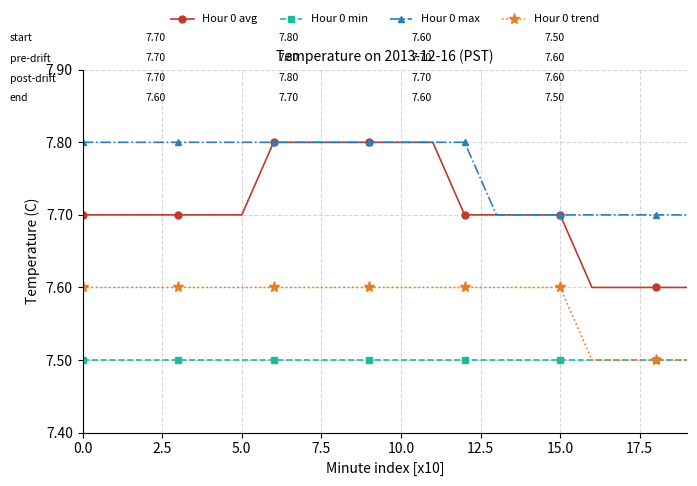

What is the sum of all Hour 0 trend values?

151.6